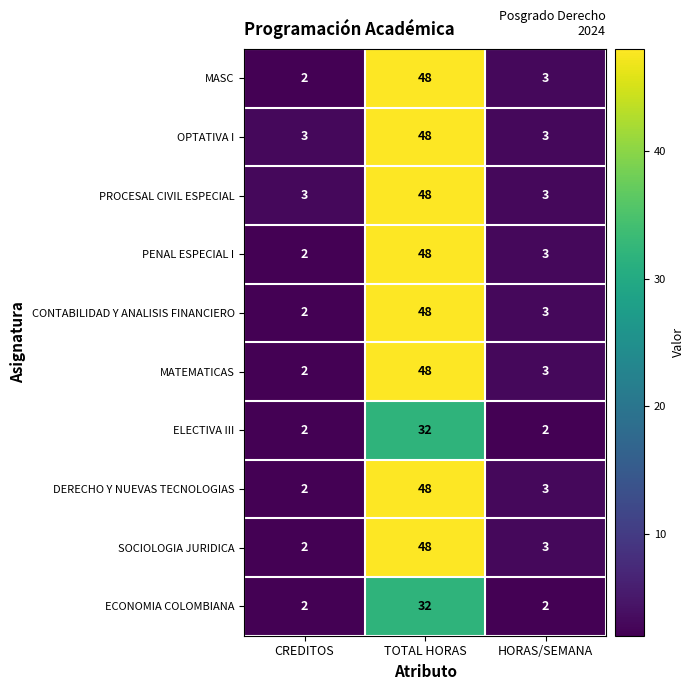

What is the difference between the maximum and minimum values in the ECONOMIA COLOMBIANA series?

30